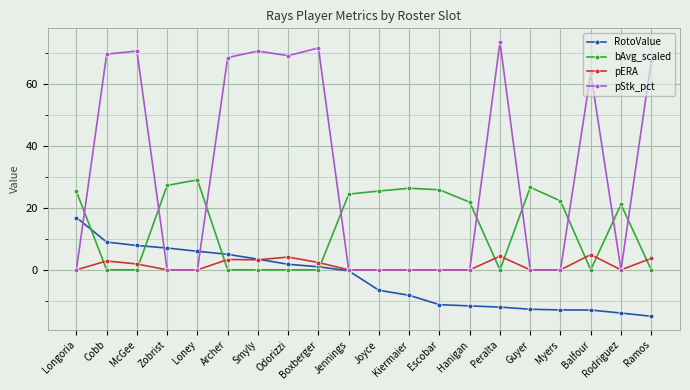

How many distinct data groups are displayed?

4